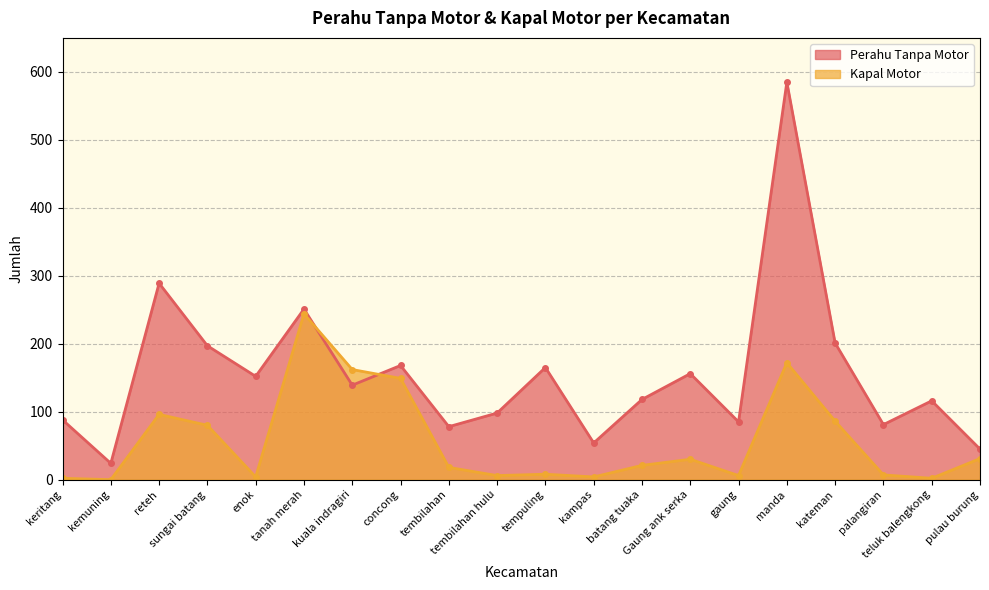

Rank the categories by Perahu Tanpa Motor value from highest to lowest.

manda, reteh, tanah merah, kateman, sungai batang, concong, tempuling, Gaung ank serka, enok, kuala indragiri, batang tuaka, teluk balengkong, tembilahan hulu, keritang, gaung, palangiran, tembilahan, kampas, pulau burung, kemuning